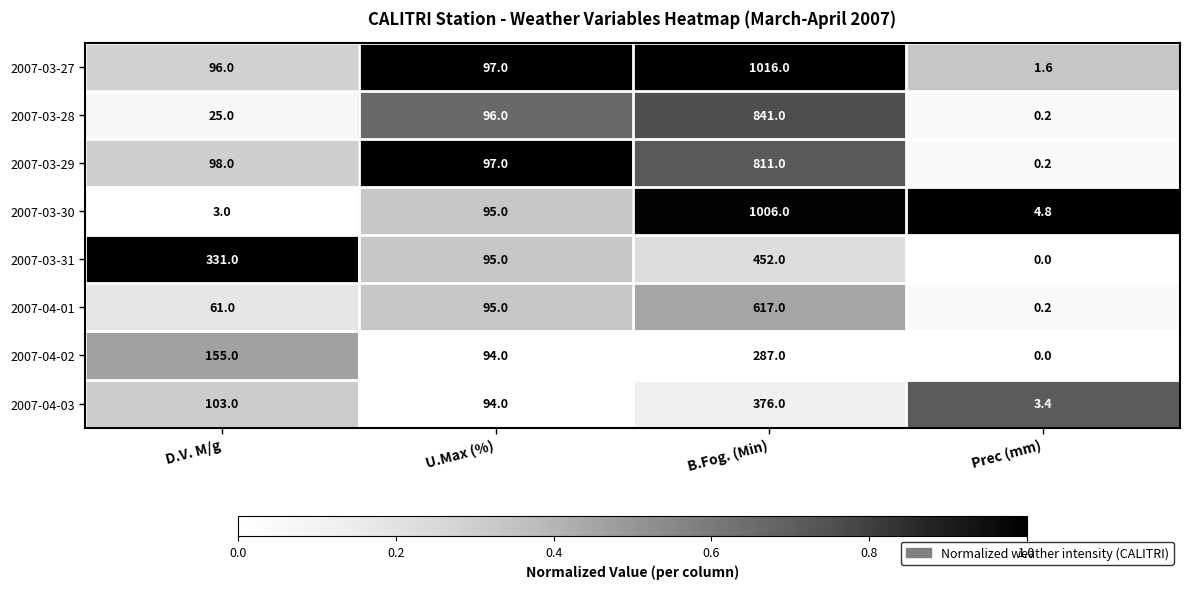

What is the difference between the 2007-03-27 values at D.V. M/g and U.Max (%)?

1.0